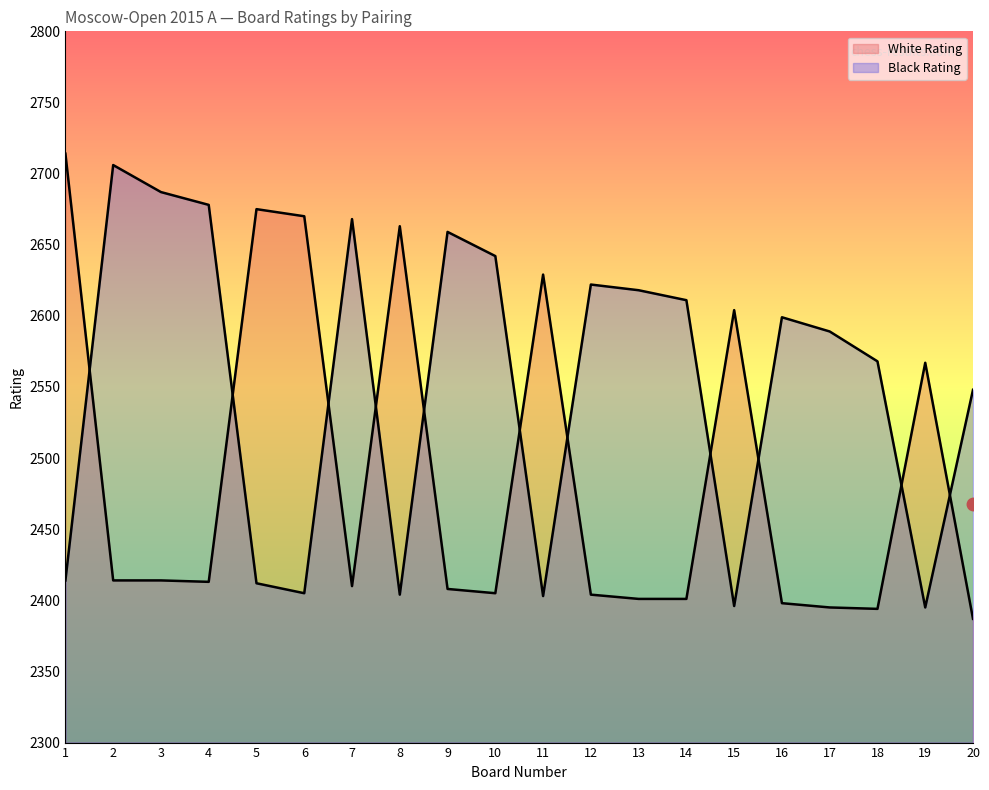

What is the value of the White Rating point at the 16th from the left?

2398